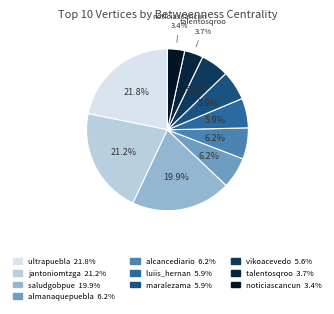

How many slices are in this pie chart?

10